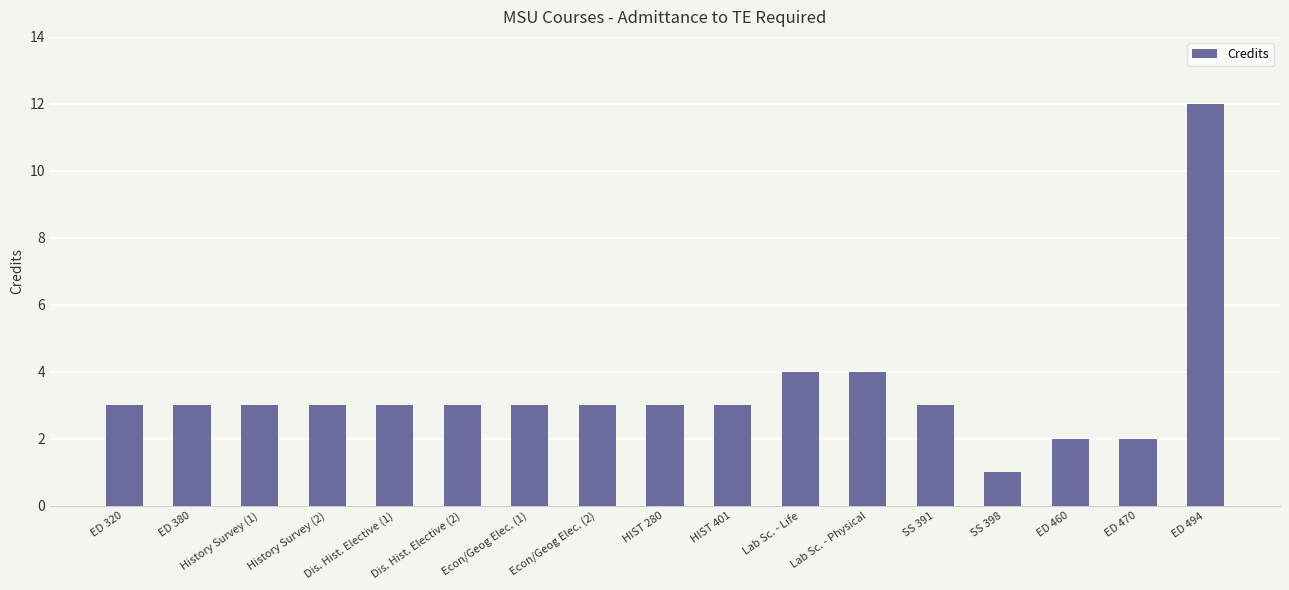

What is the difference between the maximum and minimum values?

11